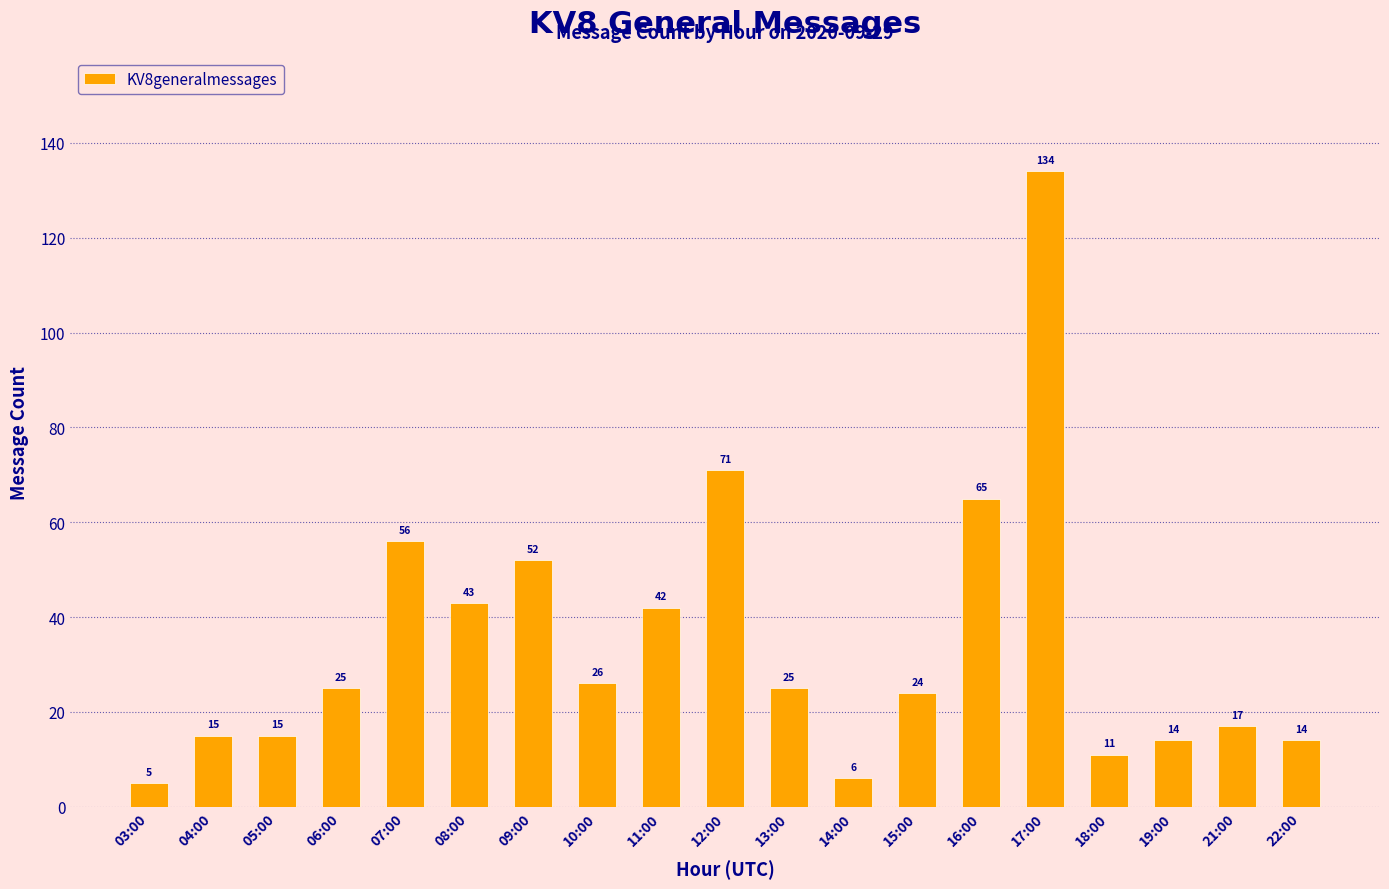

The chart shows a value of 25 at 08:00. True or false?

False